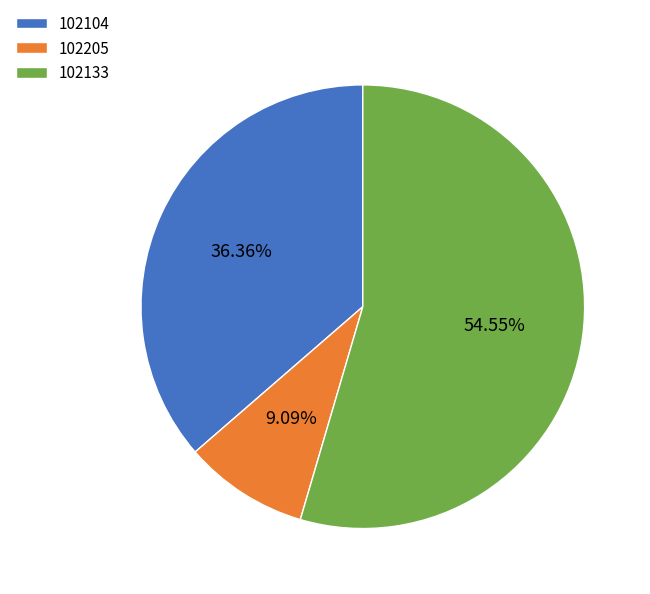

To the nearest percent, what percentage of the pie is 102104?

36%